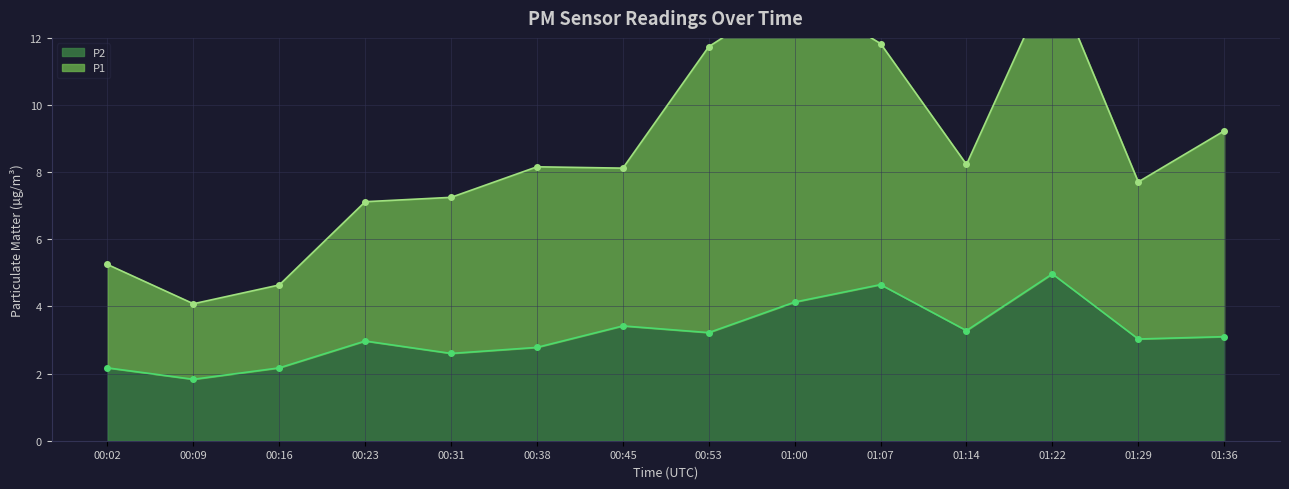

At which category does P1 reach its first local peak?

00:38